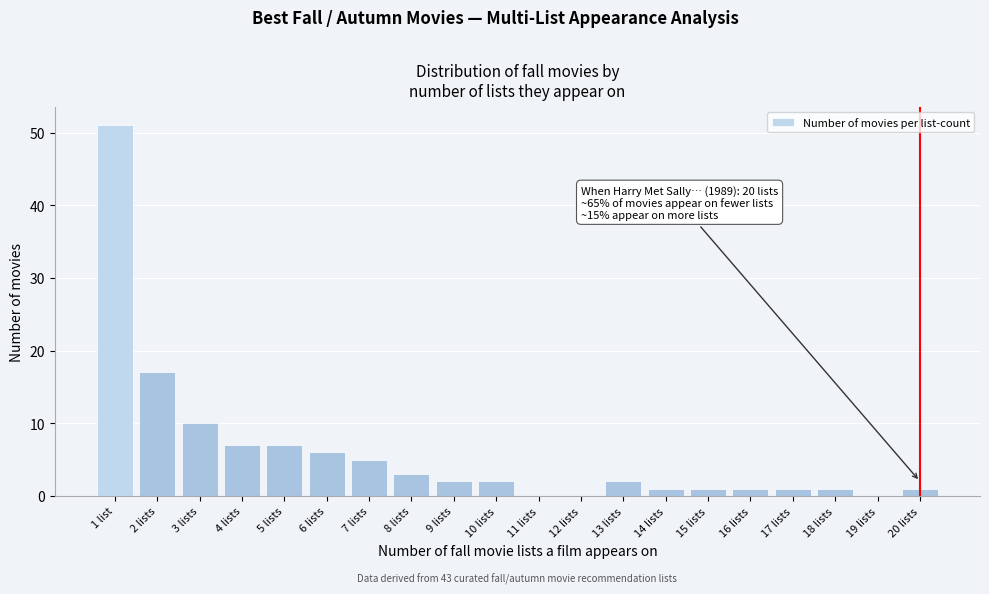

Reading right to left, extract all data points from this chart.

20 lists=1	19 lists=0	18 lists=1	17 lists=1	16 lists=1	15 lists=1	14 lists=1	13 lists=2	12 lists=0	11 lists=0	10 lists=2	9 lists=2	8 lists=3	7 lists=5	6 lists=6	5 lists=7	4 lists=7	3 lists=10	2 lists=17	1 list=51